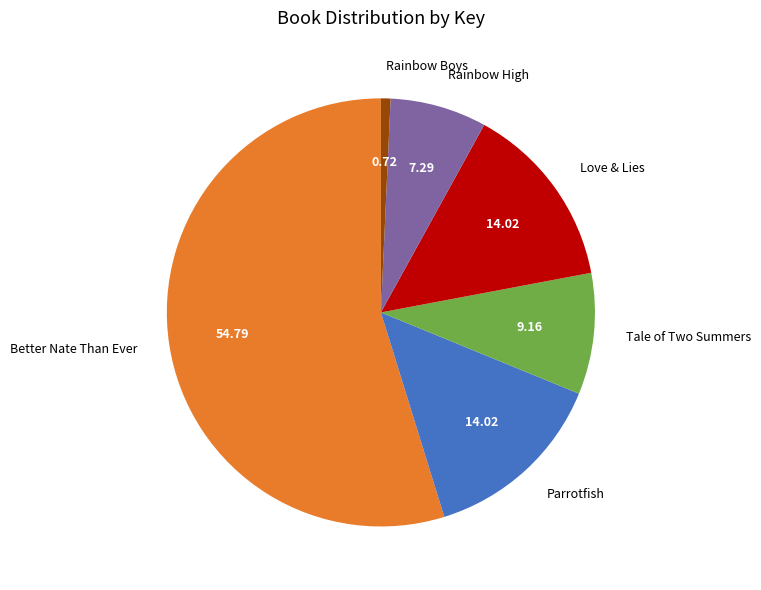

Is the sum of Rainbow High and Better Nate Than Ever greater than half?

Yes